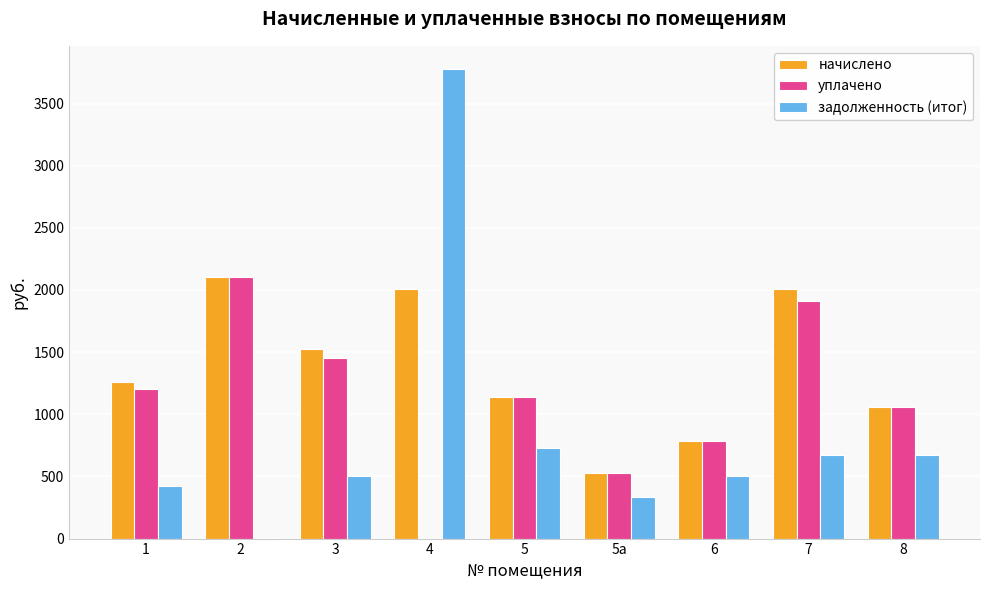

Between 1 and 2, which series saw the biggest shift?

уплачено